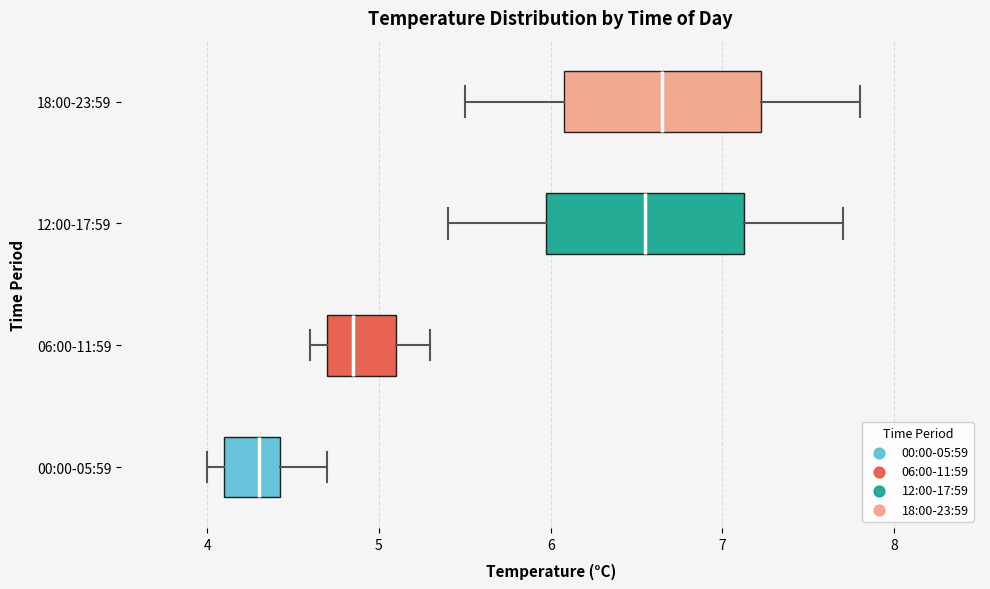

Reading bottom to top, transcribe this box plot: for each box, give where its median line is, the range the box spans, and where its two whiskers end, as read against the x-axis. The values are not printed on the chart, so give them approximately, as read against the axis.

00:00-05:59: median 4.3, box 4.1 to 4.4, whiskers 4.0 to 4.7
06:00-11:59: median 4.9, box 4.7 to 5.1, whiskers 4.6 to 5.3
12:00-17:59: median 6.6, box 6.0 to 7.1, whiskers 5.4 to 7.7
18:00-23:59: median 6.7, box 6.1 to 7.2, whiskers 5.5 to 7.8